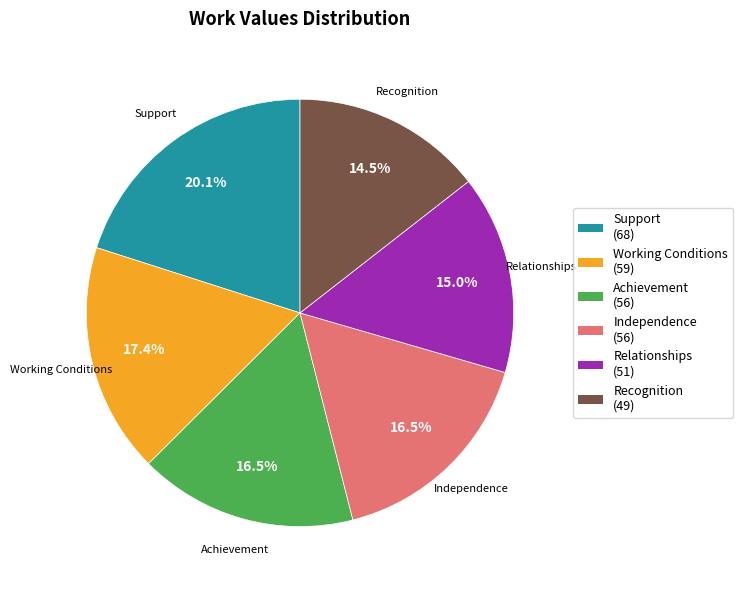

How many segments does this pie chart have?

6